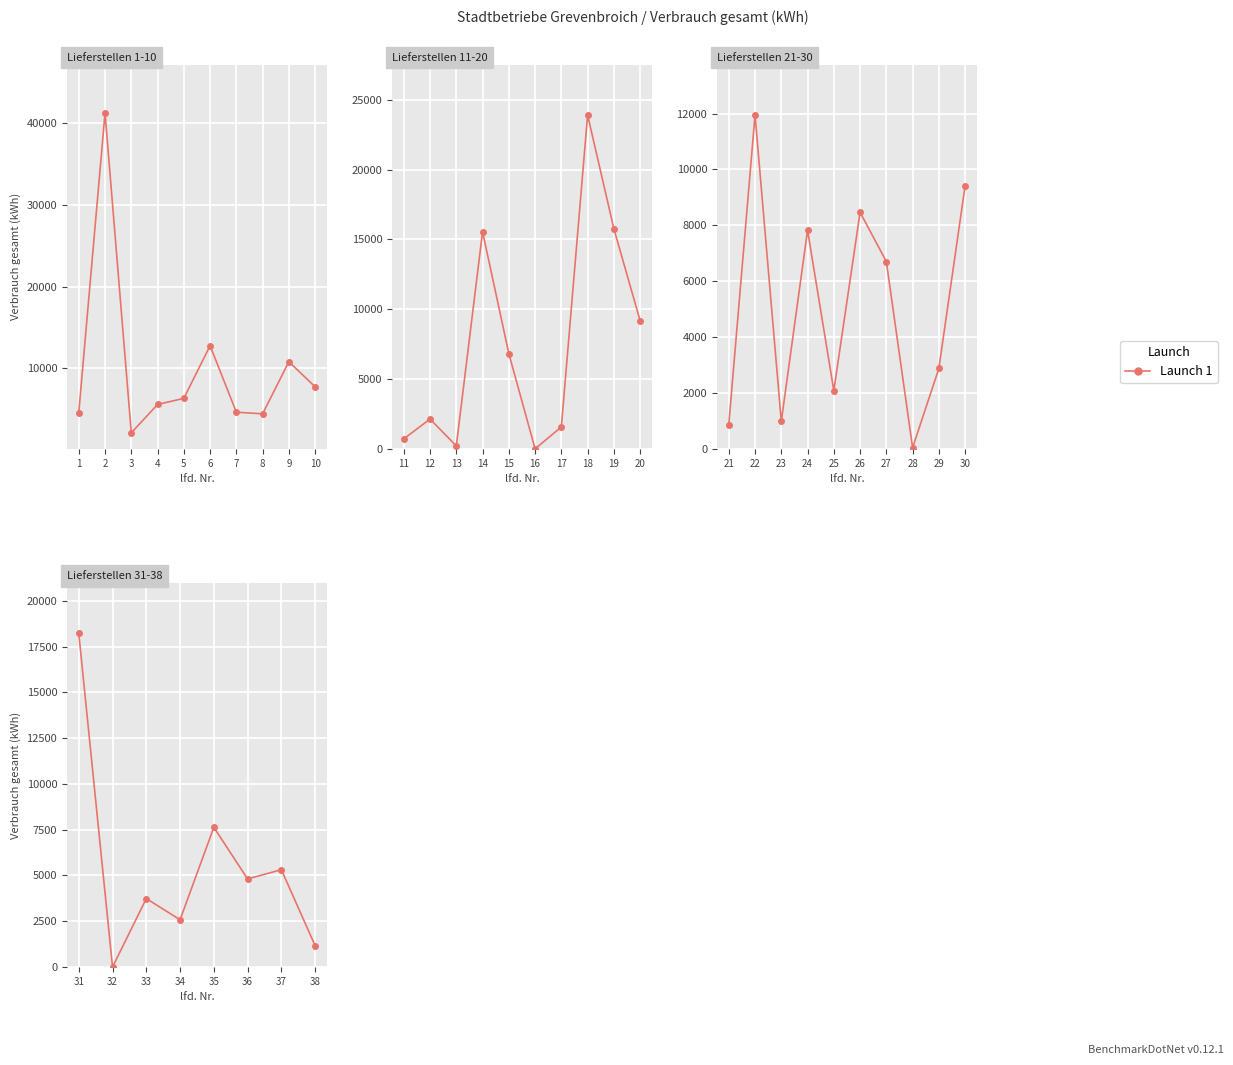

The value at 37 is 9400. True or false?

False